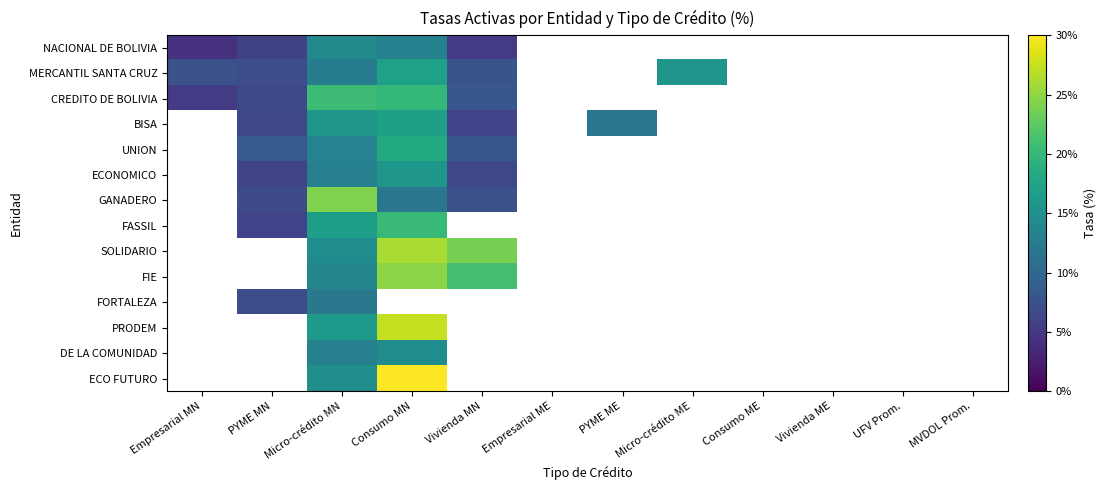

Which series has the largest range (max minus min)?

CREDITO DE BOLIVIA